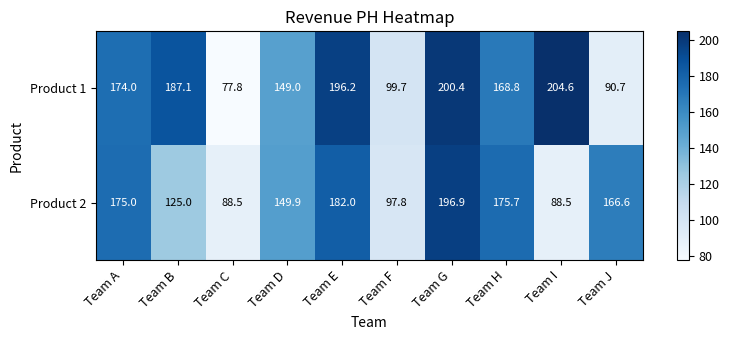

At which label is Product 2 closest to 142?

Team D